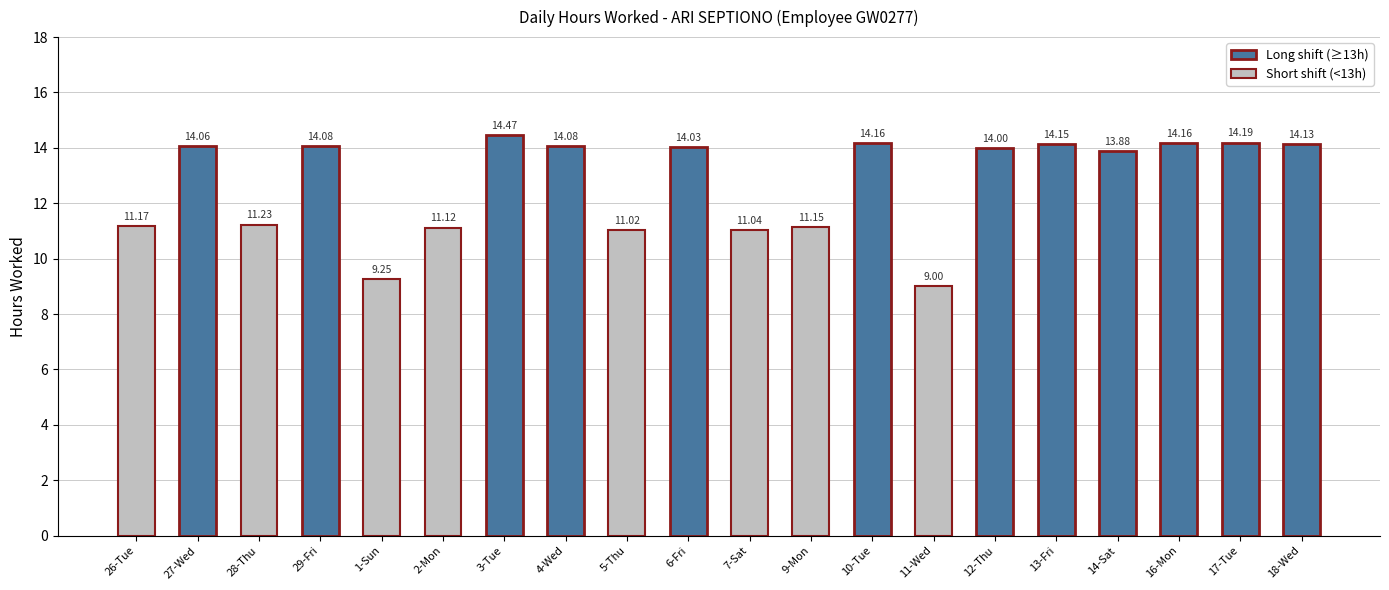

What is the label of the 11th bar from the left?

7-Sat